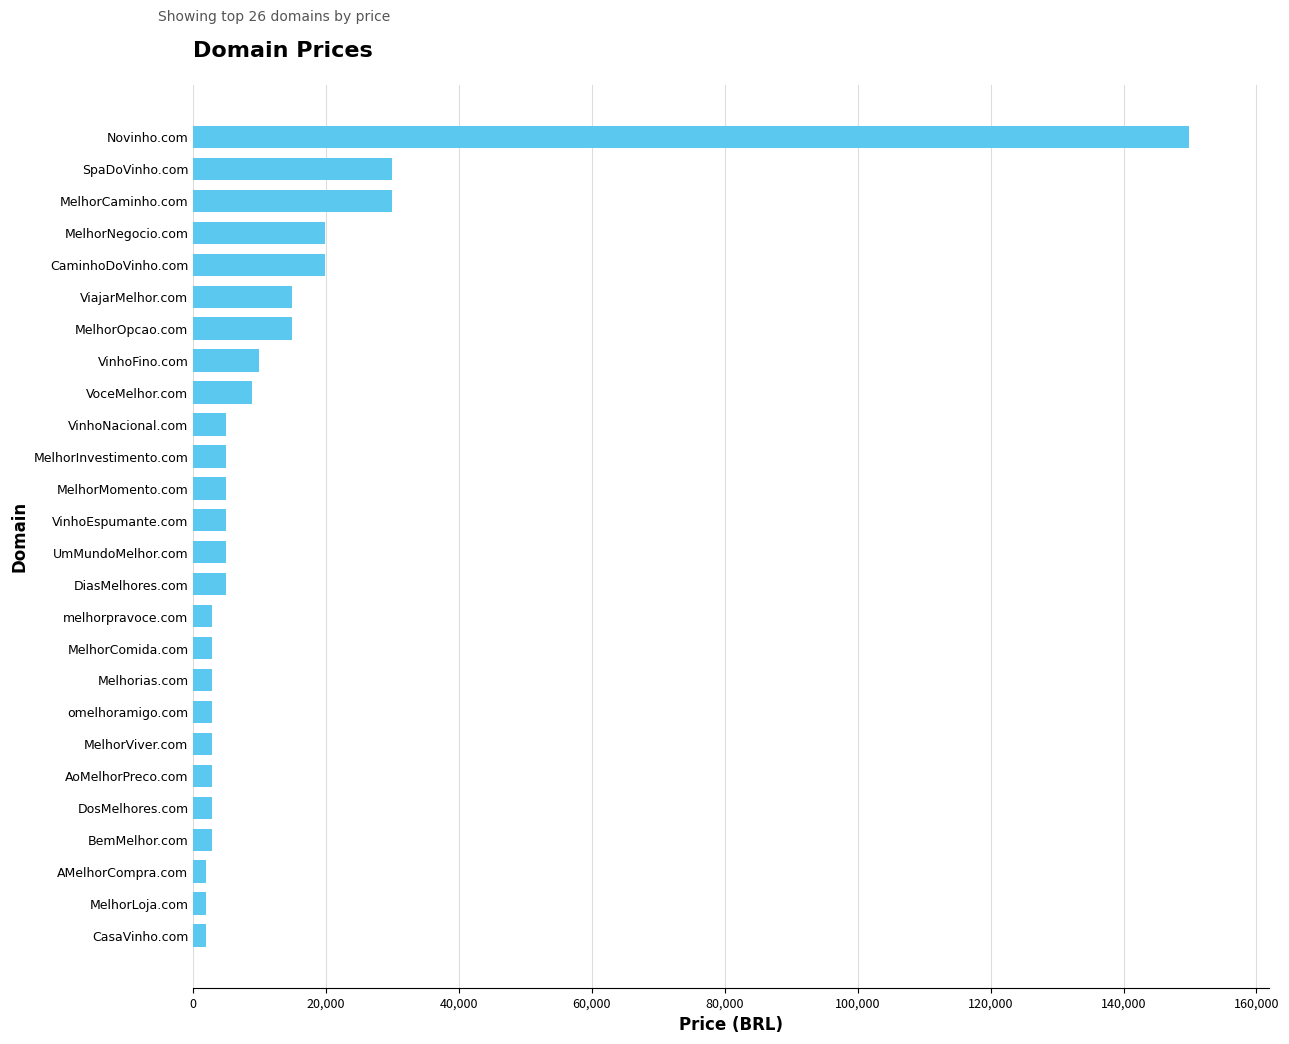

Reading bottom to top, extract all data points from this chart.

1888	1888	1888	2888	2888	2888	2888	2888	2888	2888	2888	4888	4888	4888	4888	4888	4888	8888	9888	14888	14888	19888	19888	29888	29888	149888